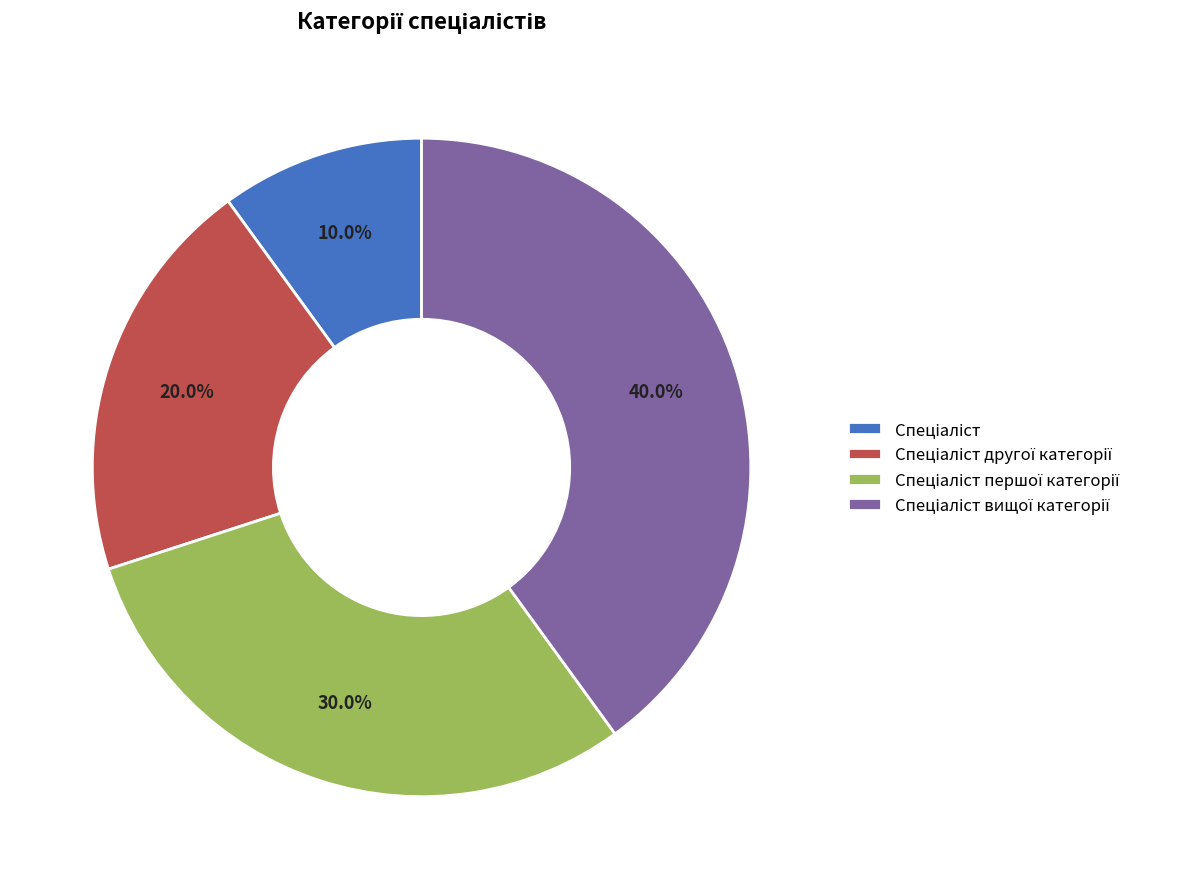

Does any single category account for the majority?

No